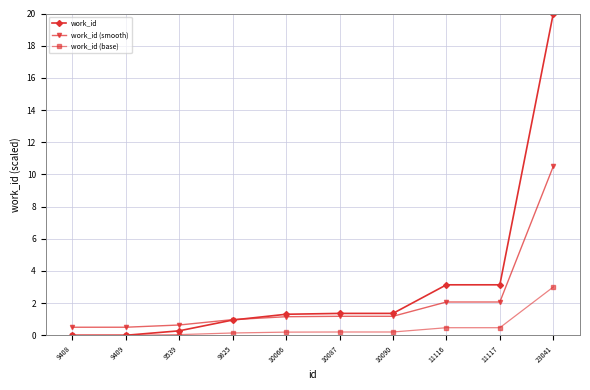

What is the sum of the work_id values at 11116 and 23041?

23.1